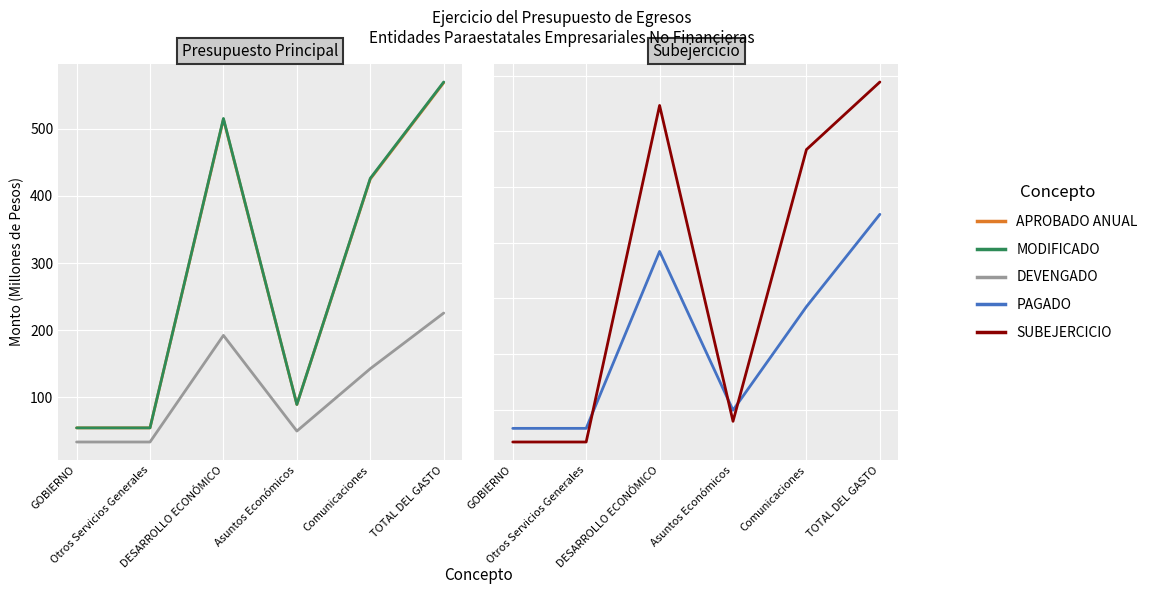

Where does the PAGADO series first go above 142?

DESARROLLO ECONÓMICO